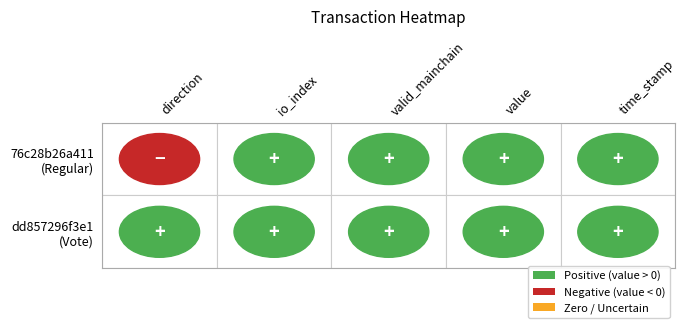

Reading left to right, transcribe all the data shown in this chart.

76c28b26a411c9c4910460035486a2be0ef14f1: -1.0	44.0	1.0	74.6	1593667510.0
dd857296f3e1c284eb76a1a0dfb7eb474a02ba0: 1.0	2.0	1.0	74.6	1593661075.0